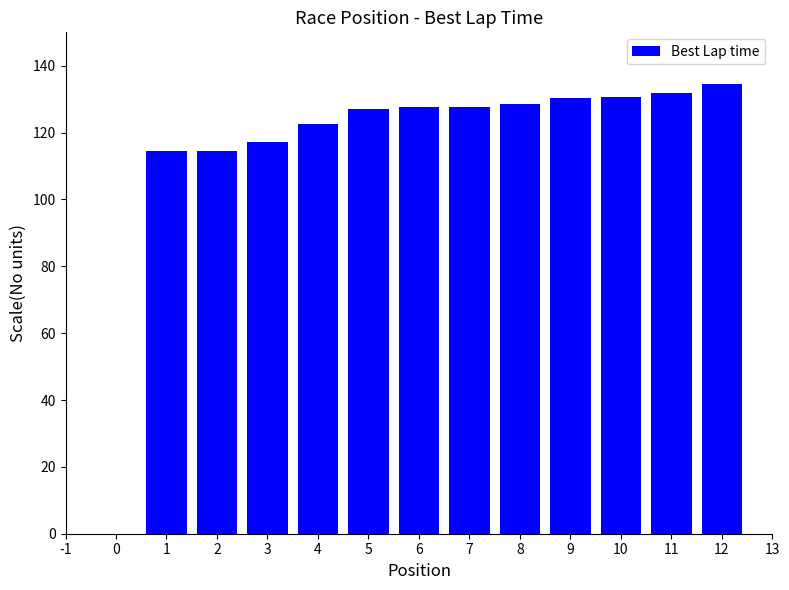

What is the value of the 12th bar from the left?

134.5